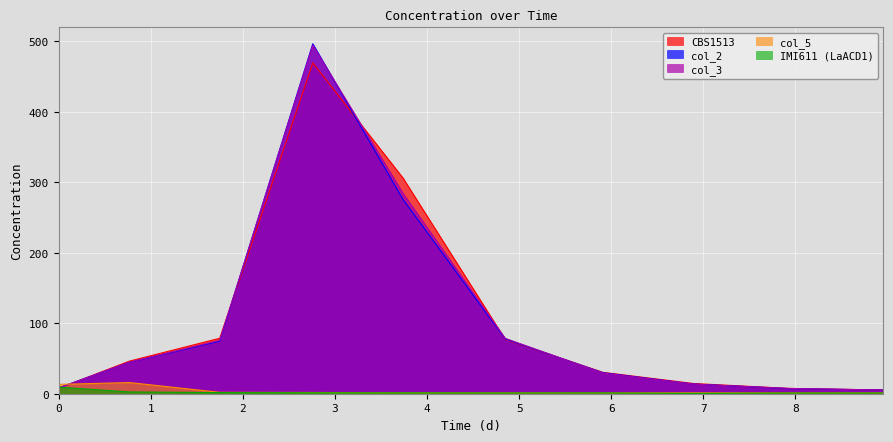

What is the difference between the col_5 values at 6.89 and 8.95?

0.1